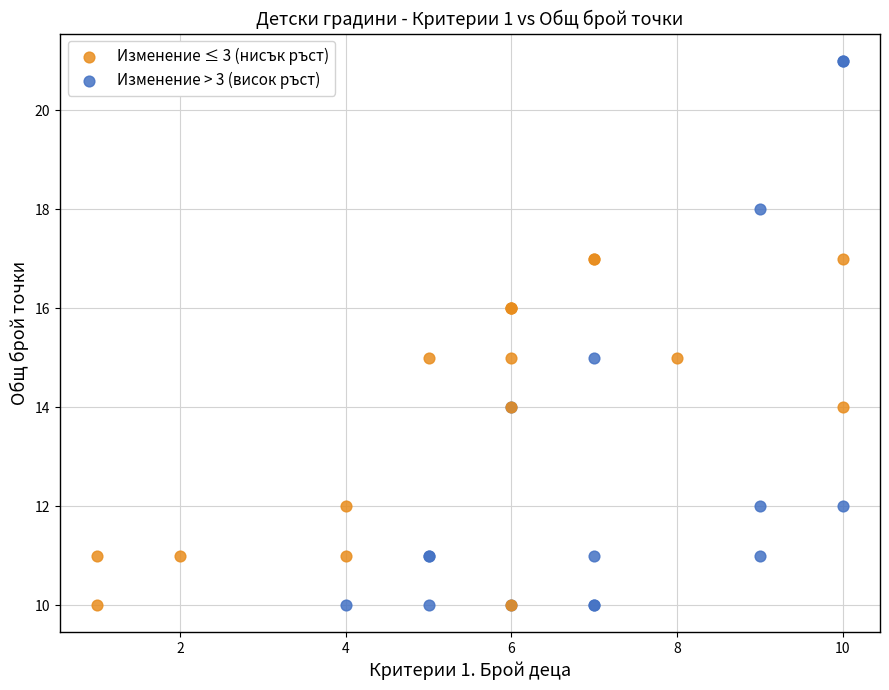

Which series reaches the maximum Y coordinate?

Изменение > 3 (висок ръст)